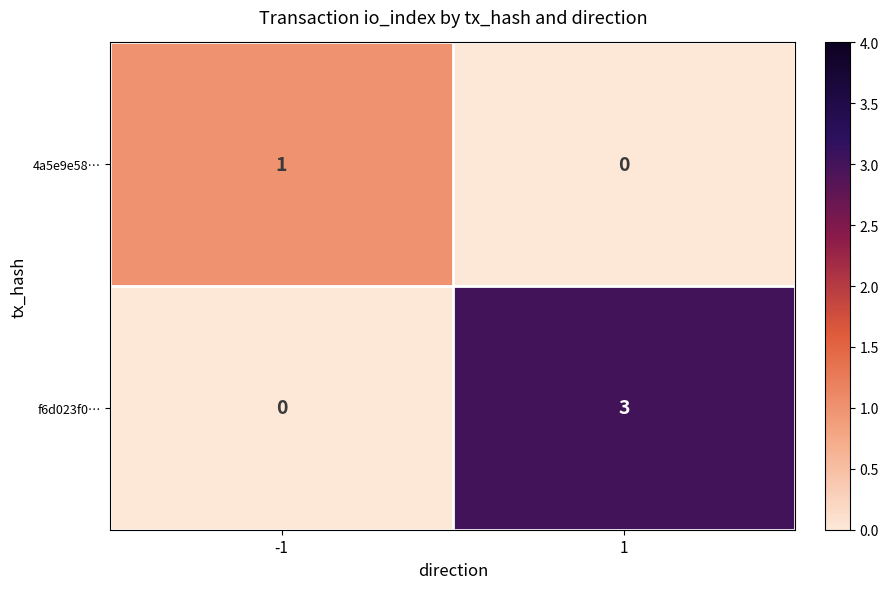

What is the total value across all series at 1?

3